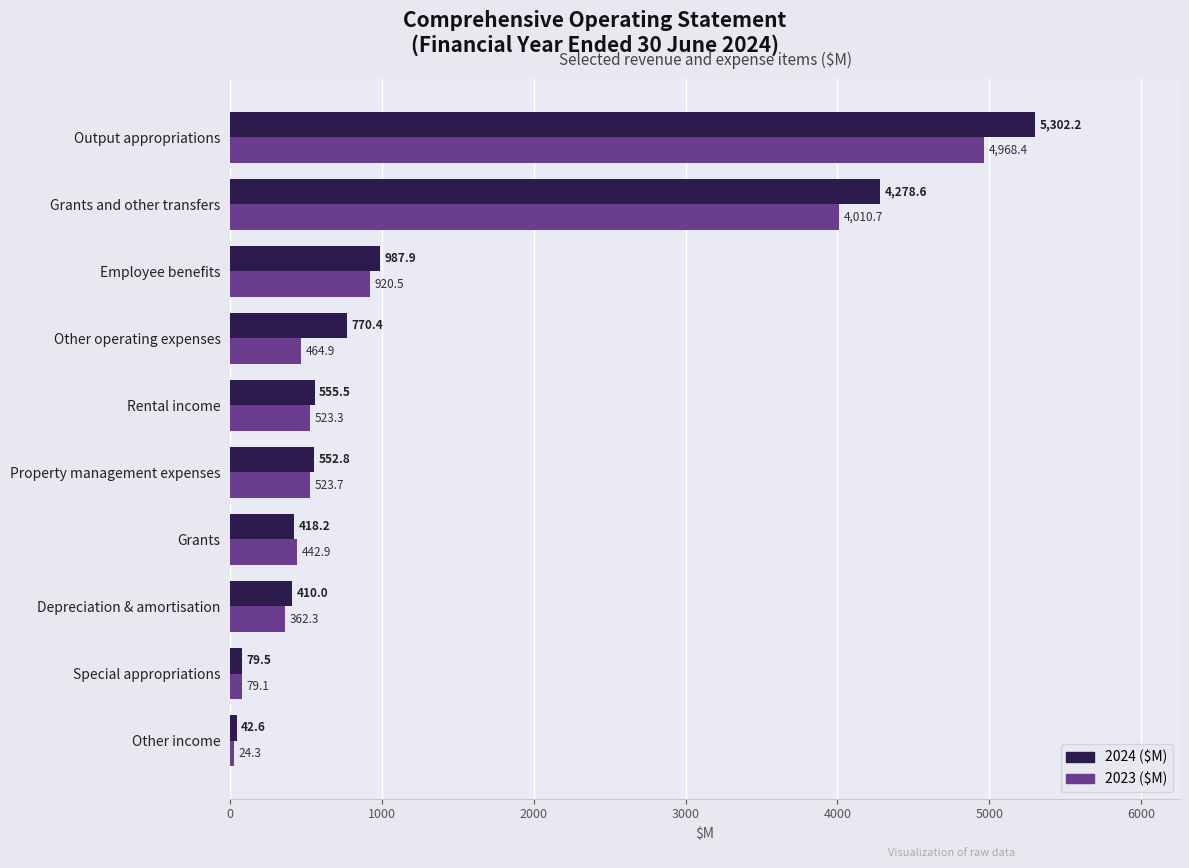

How many data points in 2024 ($M) are less than 555?

5